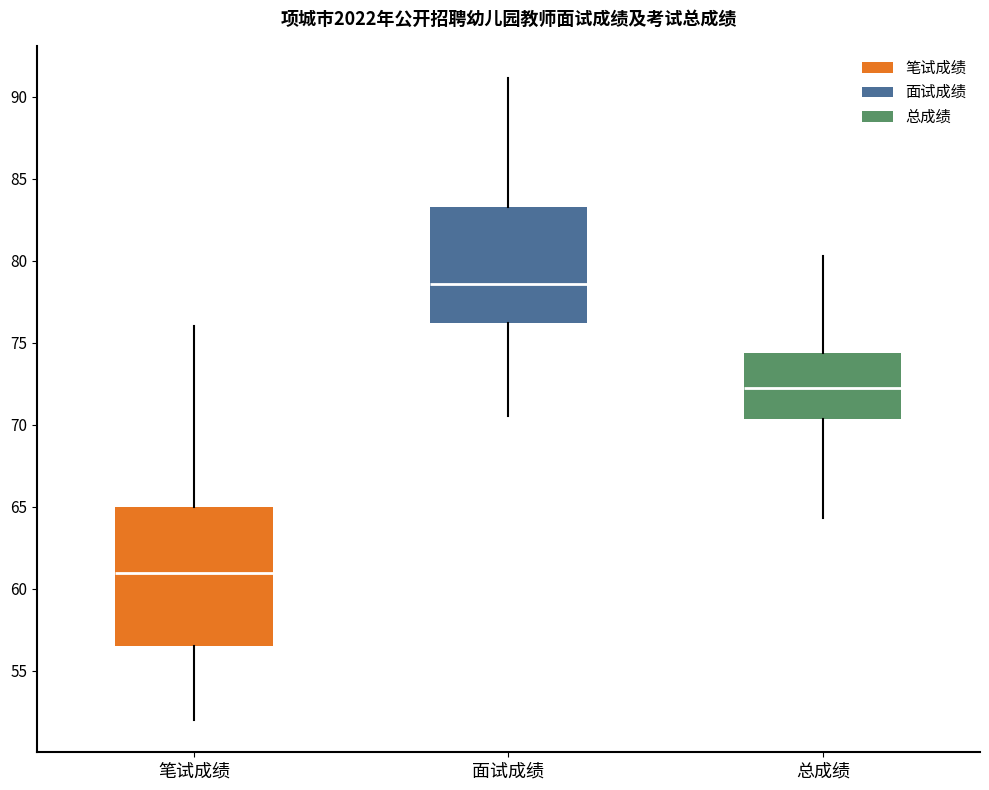

Where is the lower edge of the box for 面试成绩 on the y-axis? The values are not printed on the chart, so give them approximately, as read against the axis.

76.0